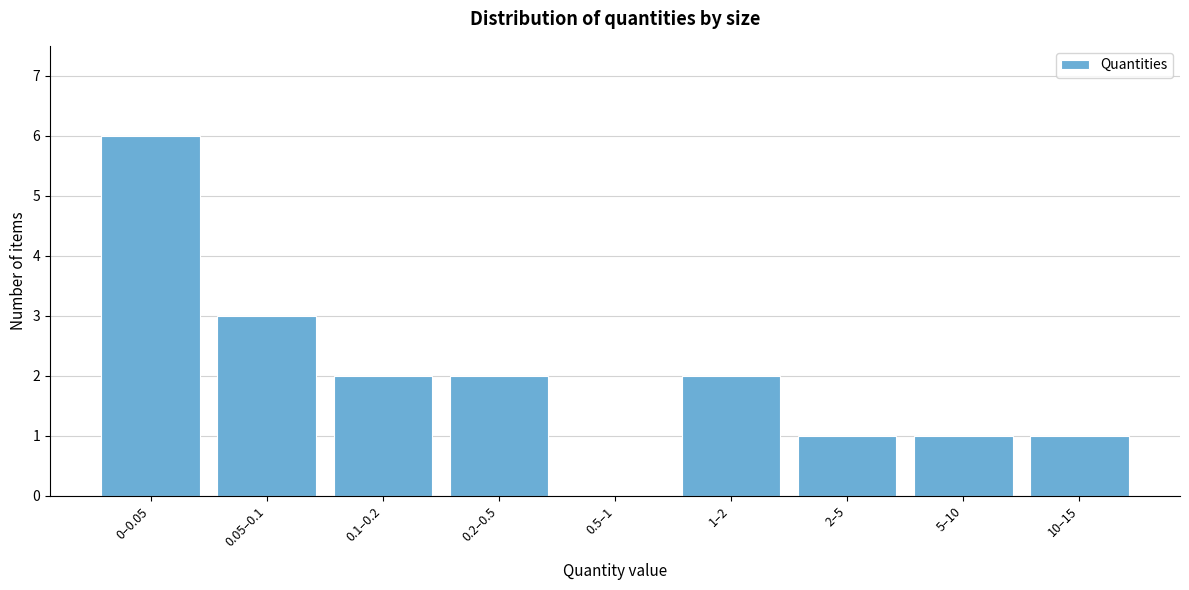

Reading left to right, extract all data points from this chart.

0–0.05=6	0.05–0.1=3	0.1–0.2=2	0.2–0.5=2	0.5–1=0	1–2=2	2–5=1	5–10=1	10–15=1